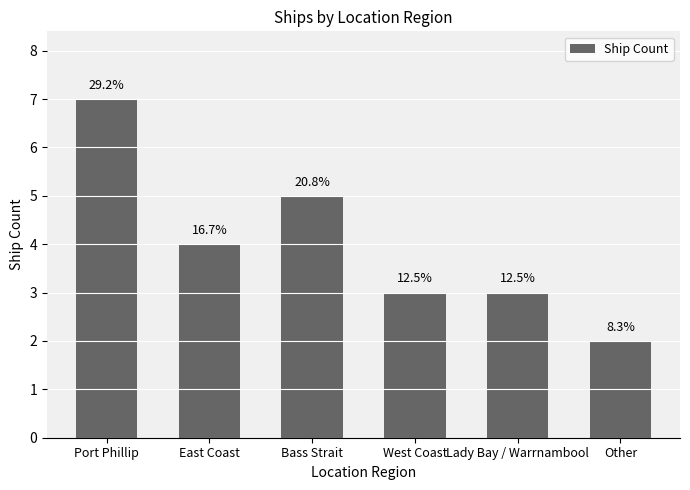

Does the chart contain any negative values?

No